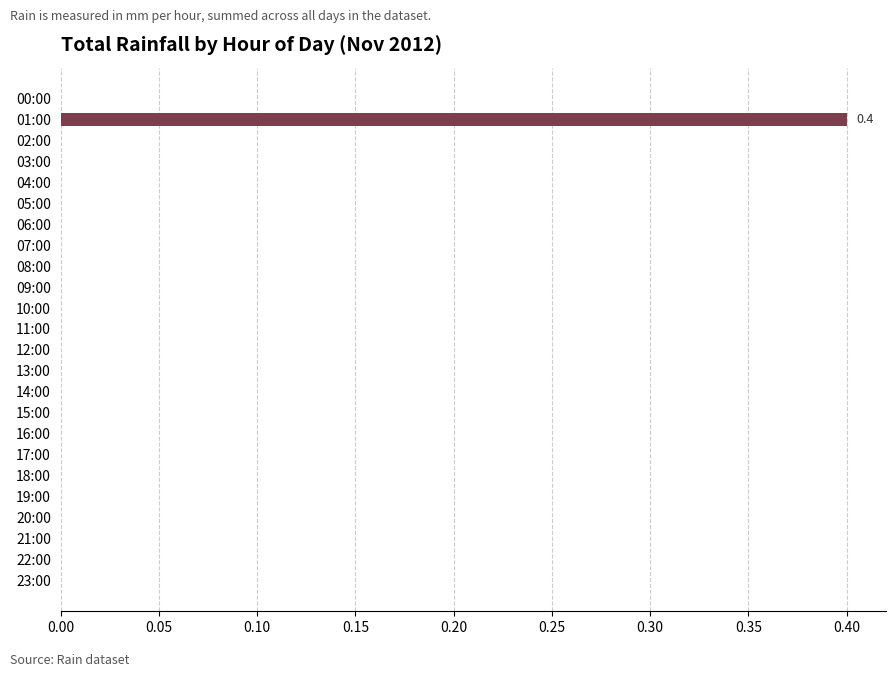

What is the maximum value shown in the chart?

0.4